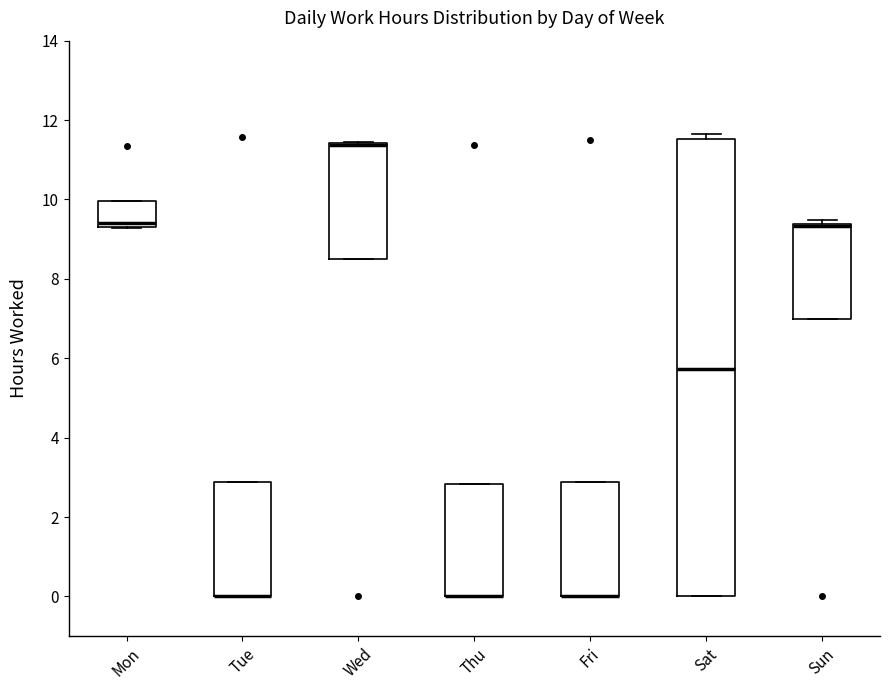

Reading left to right, transcribe this box plot: for each box, give where its median line is, the range the box spans, and where its two whiskers end, as read against the y-axis. The values are not printed on the chart, so give them approximately, as read against the axis.

Mon: median 9.4 (just above the box's lower edge), box 9.4 to 10.0, whiskers 9.2 to 10.0
Tue: median 0.0 (drawn on the box's lower edge), box 0.0 to 2.8, whiskers 0.0 to 2.8
Wed: median 11.4 (drawn on the box's upper edge), box 8.6 to 11.4, whiskers 8.6 to 11.4
Thu: median 0.0 (drawn on the box's lower edge), box 0.0 to 2.8, whiskers 0.0 to 2.8
Fri: median 0.0 (drawn on the box's lower edge), box 0.0 to 2.8, whiskers 0.0 to 2.8
Sat: median 5.8, box 0.0 to 11.6, whiskers 0.0 to 11.6 (just above the box's upper edge)
Sun: median 9.4 (drawn on the box's upper edge), box 7.0 to 9.4, whiskers 7.0 to 9.4 (just above the box's upper edge)